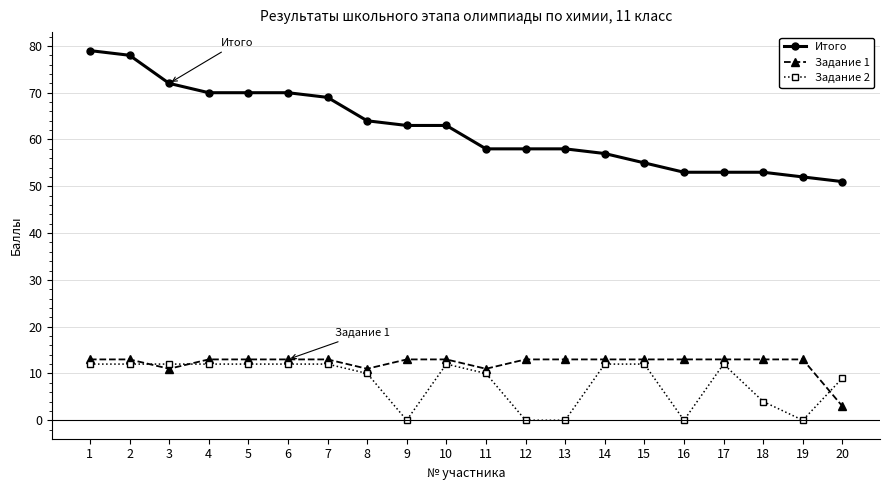

What is the sum of all Итого values?

1246